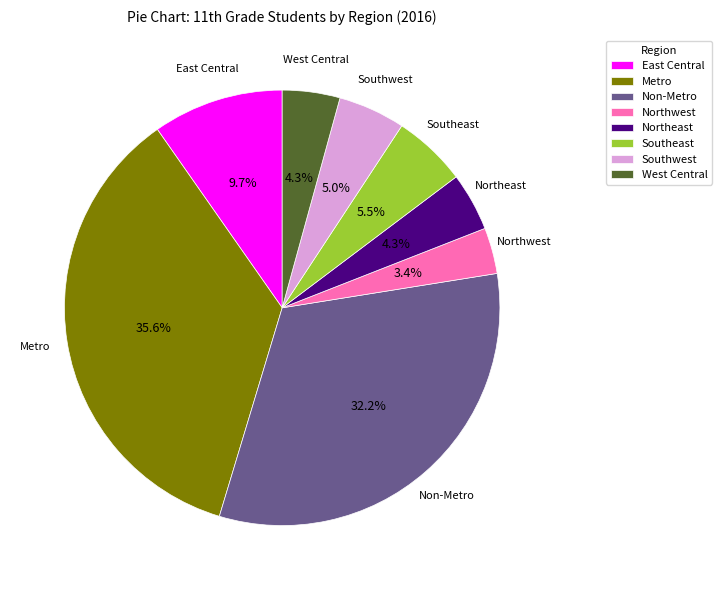

Is it true that Non-Metro is 32% of the pie?

True